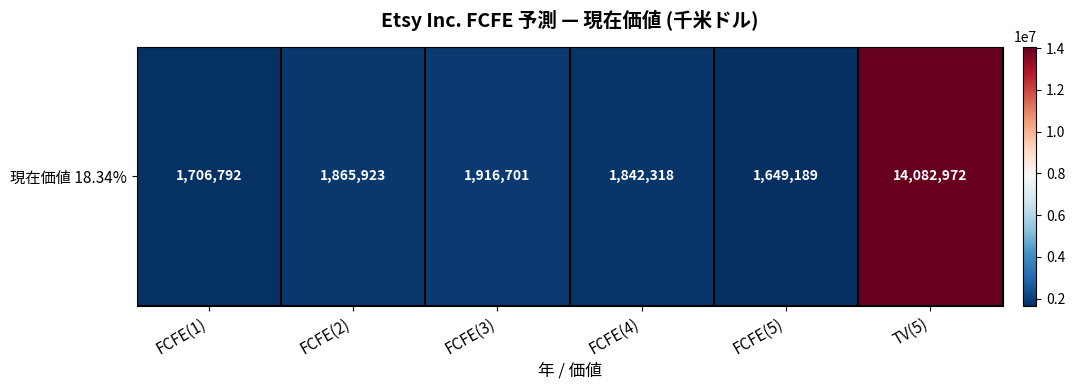

Reading left to right, what are all the values shown in this chart?

1706792	1865923	1916701	1842318	1649189	14082972